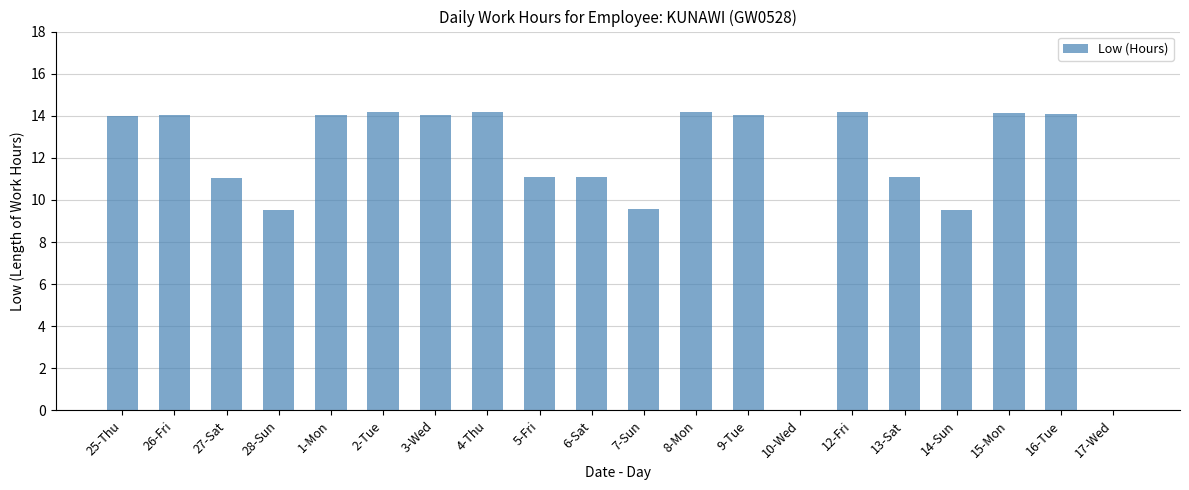

Between 9-Tue and 13-Sat, which is larger?

9-Tue